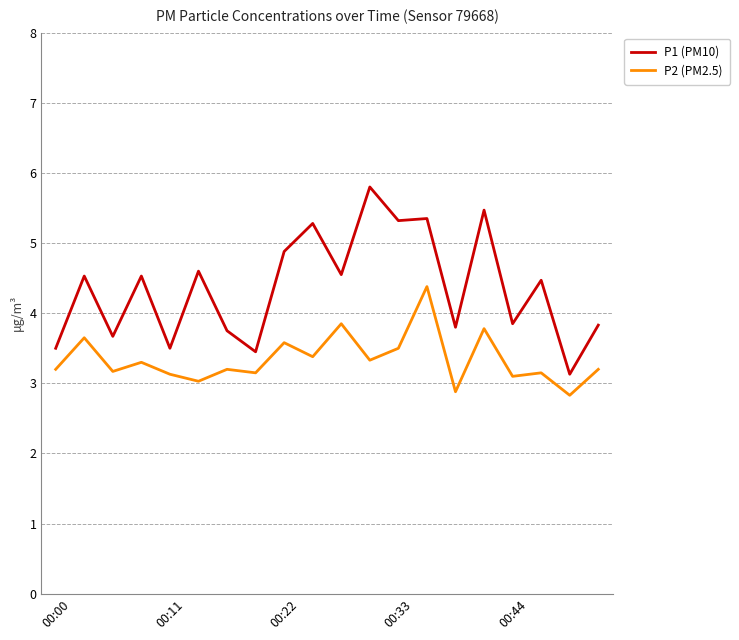

List the series in order of their peak value, lowest first.

P2 (PM2.5), P1 (PM10)